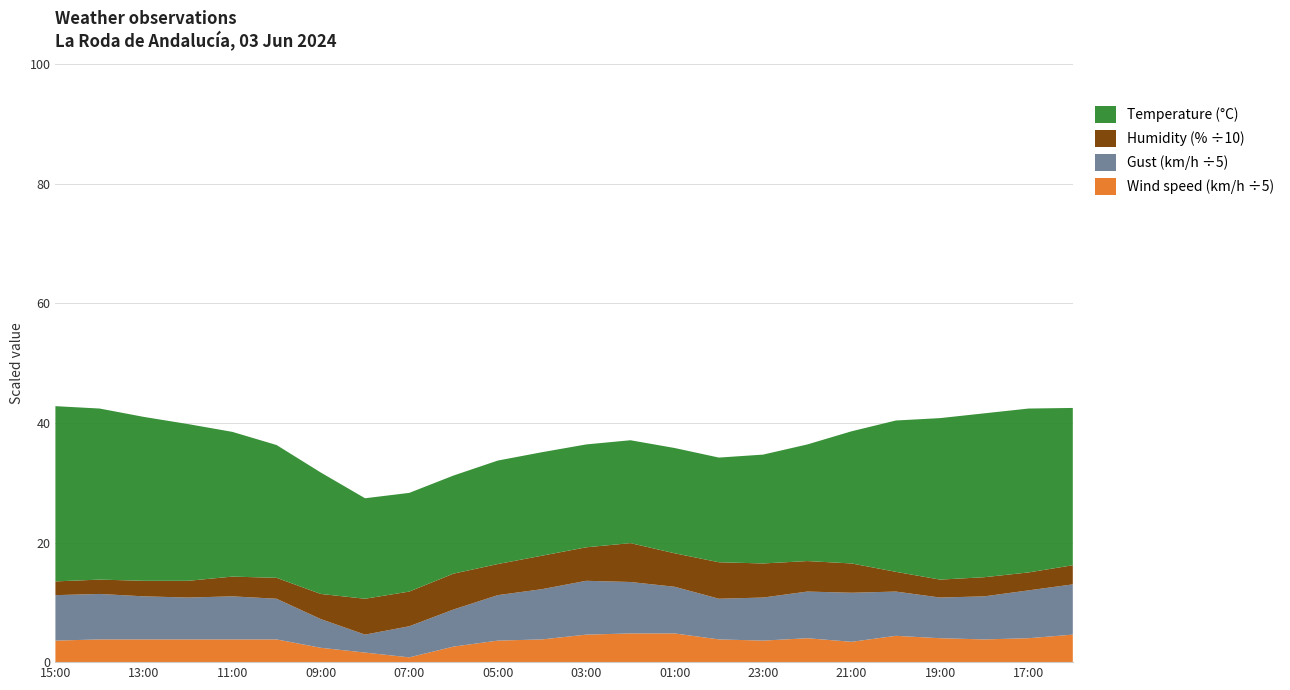

The Wind speed (km/h ÷5) series shows 1.0 at 01:00. True or false?

False